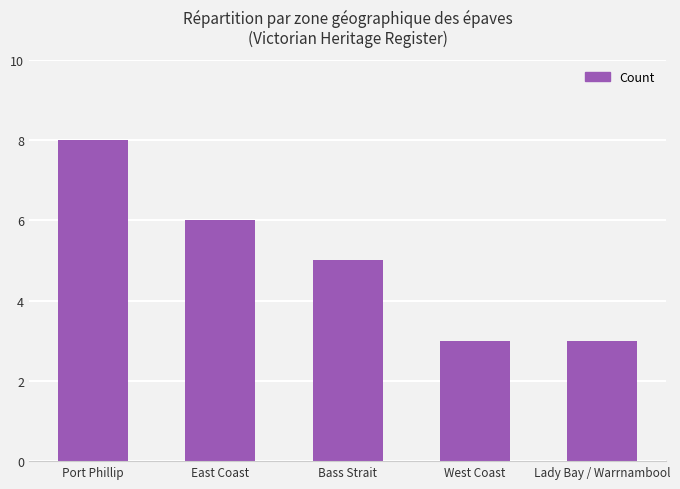

Is it true that the value at East Coast is 3?

False